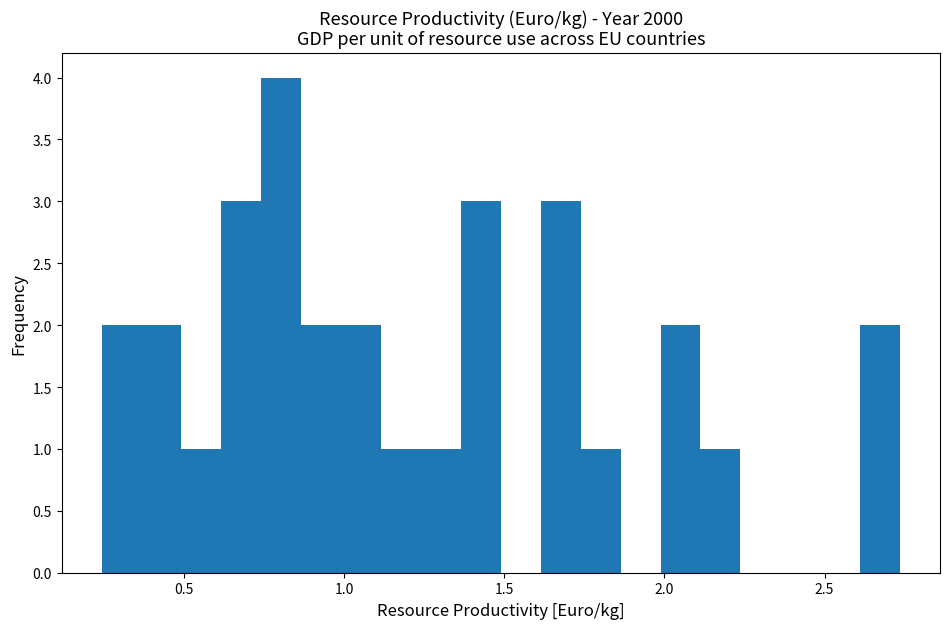

Around what value on the x-axis is the tallest bar? Give the approximate position of its centre, as read against the axis.

0.80